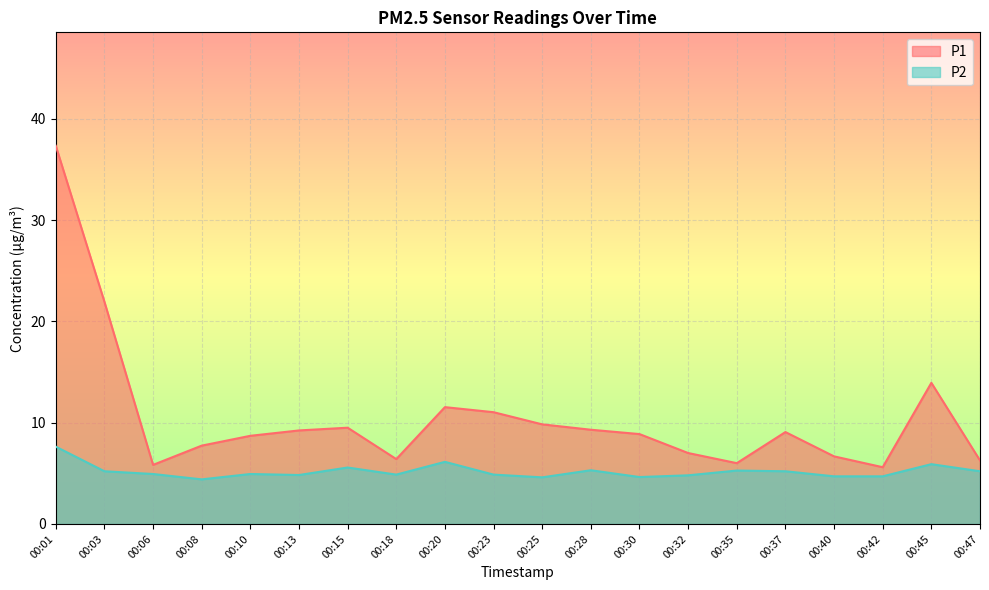

Rank the series by their average value, from highest to lowest.

P1, P2